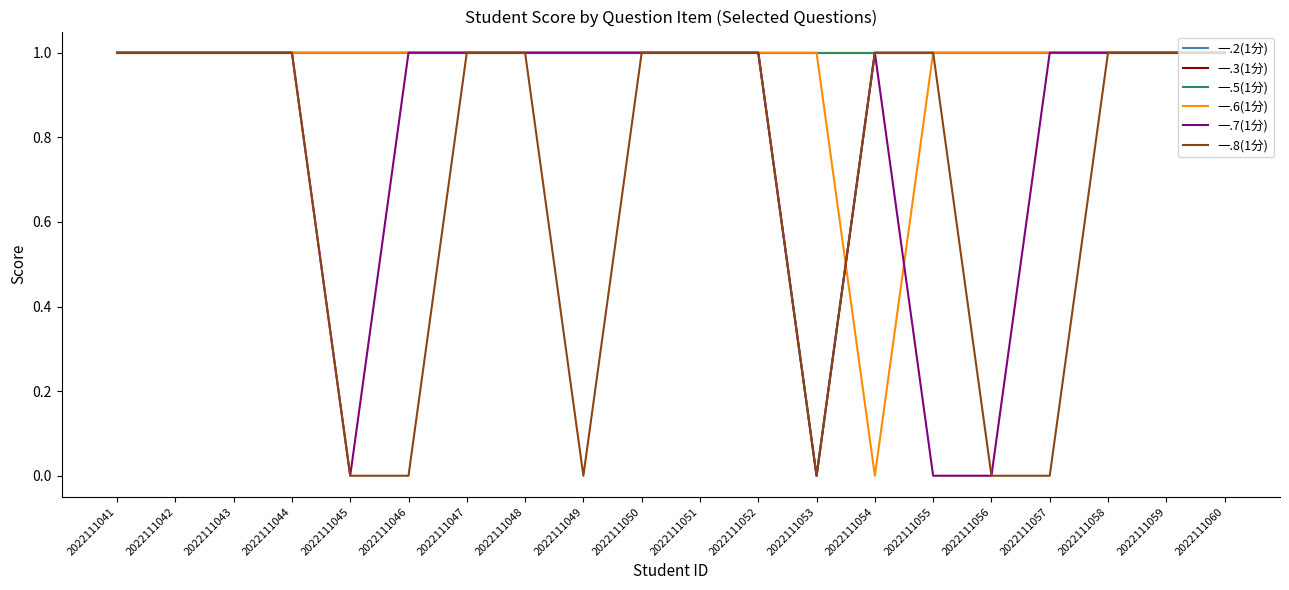

Does the chart display data point markers on the line(s)?

No